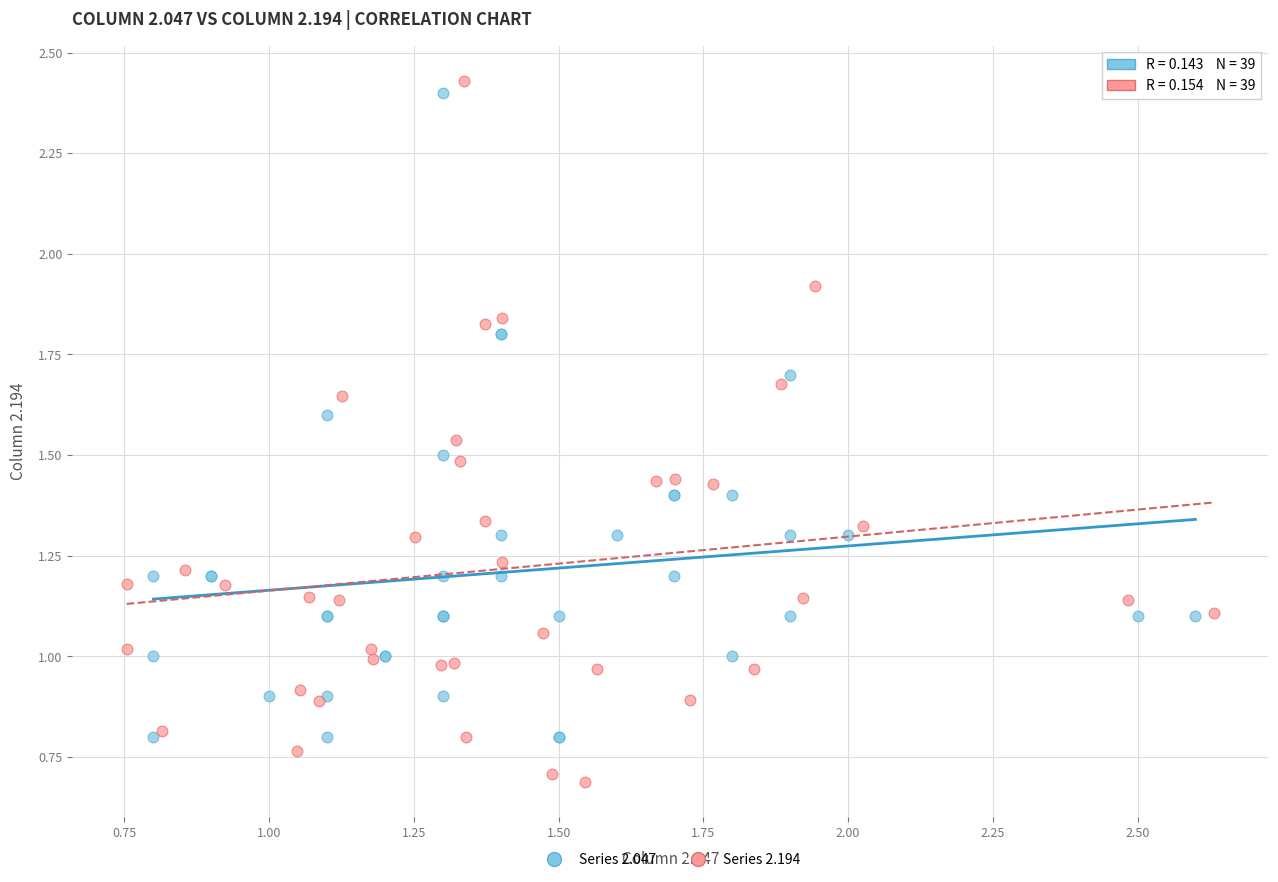

Which series has the largest Y range (max minus min)?

Series 2.194